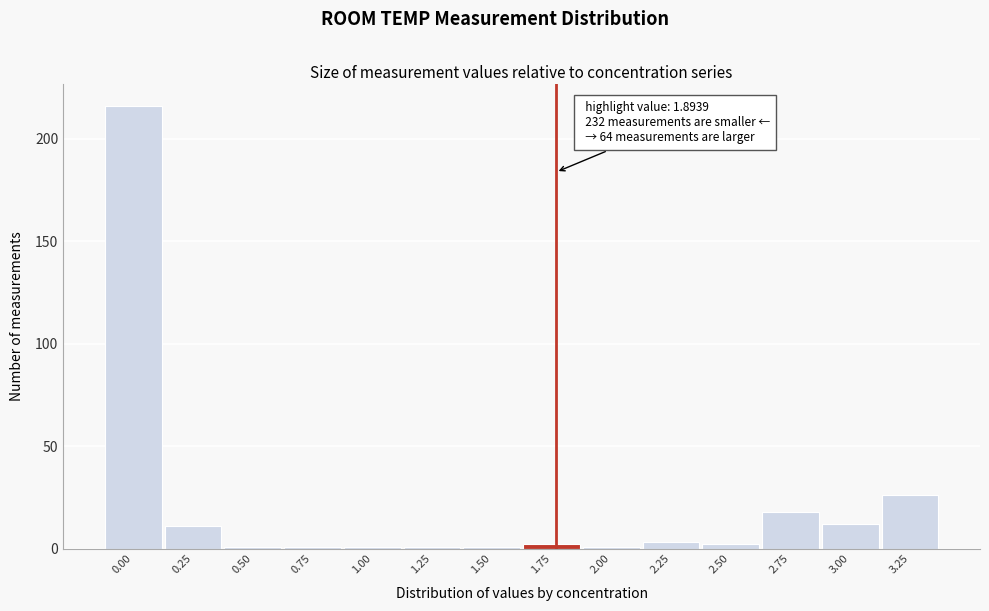

Reading left to right, extract all data points from this chart.

0.00=216	0.25=11	0.50=1	0.75=1	1.00=1	1.25=1	1.50=1	1.75=2	2.00=1	2.25=3	2.50=2	2.75=18	3.00=12	3.25=26